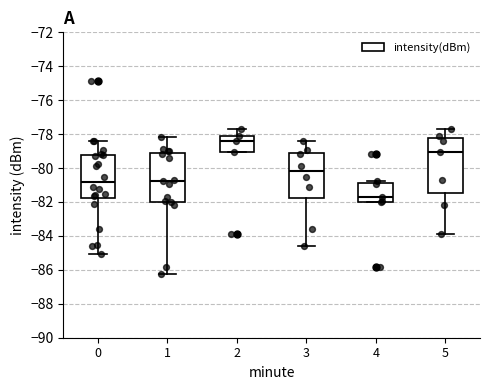

Which box has the lowest median line?

4